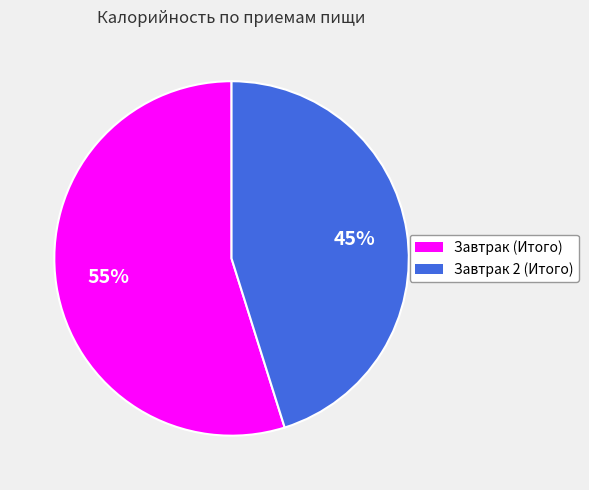

Is there a majority slice in this chart?

Yes